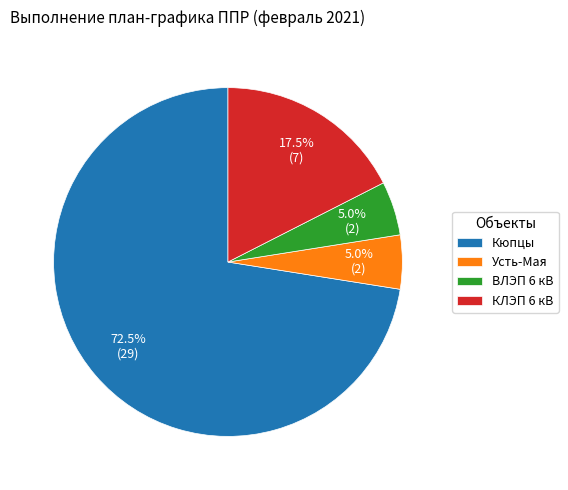

To the nearest percent, what is the combined percentage of Кюпцы and Усть-Мая?

78%